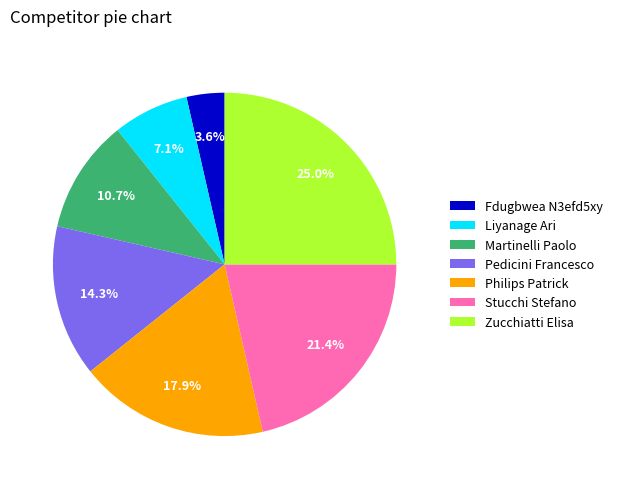

Is Stucchi Stefano the majority of the pie?

No